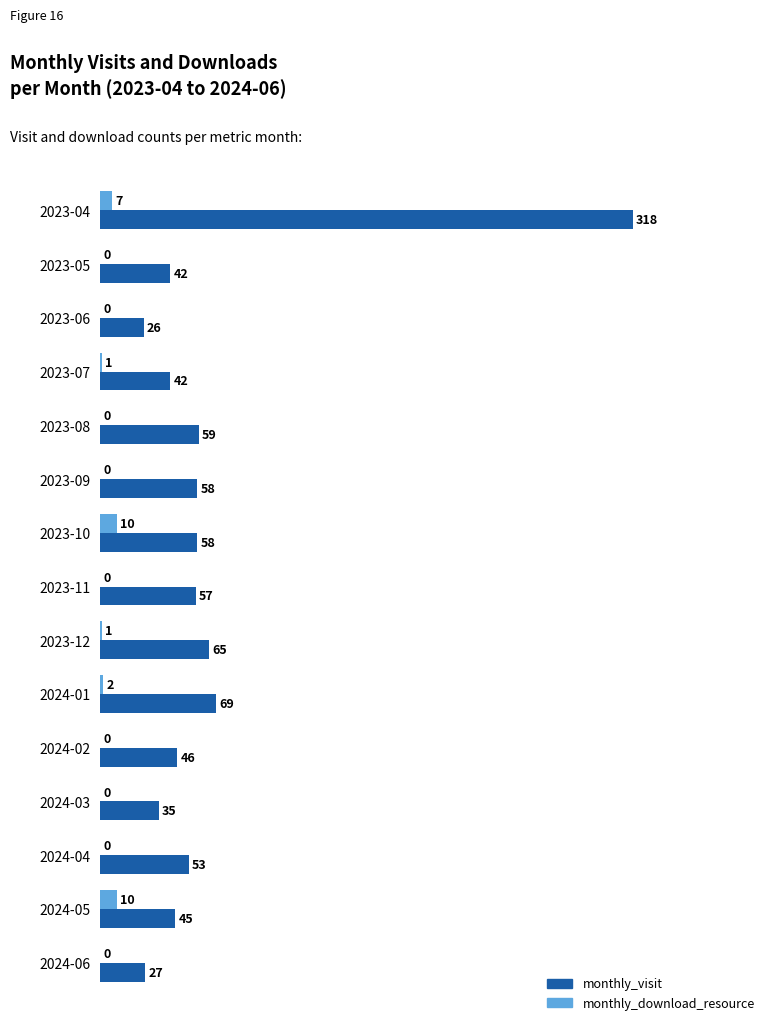

Is the value of monthly_visit at 2023-06 greater than the value of monthly_download_resource at 2023-12?

Yes